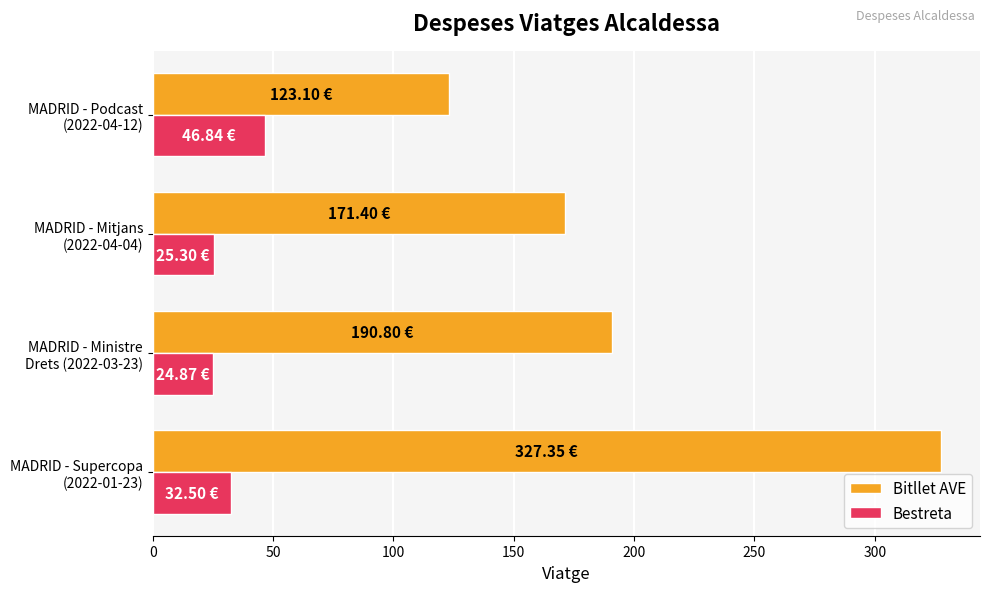

Rank the series by their maximum value, from lowest to highest.

Bestreta, Bitllet AVE